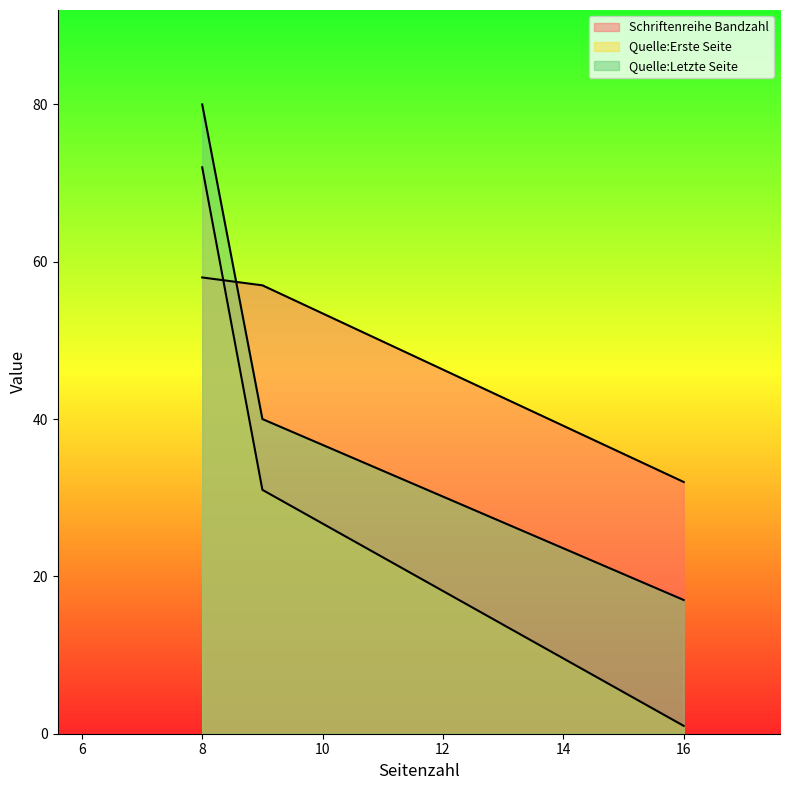

Count the Quelle:Erste Seite values in the range 1 to 72.

3